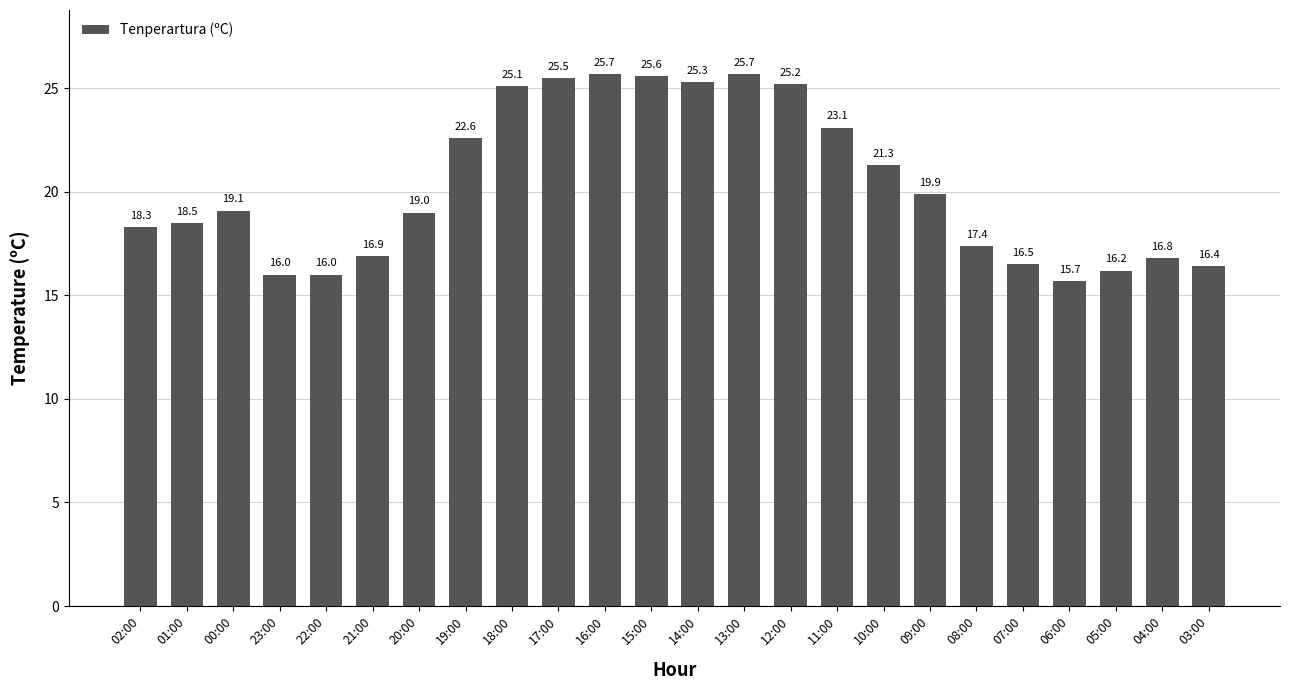

What is the ratio of the value at 01:00 to the value at 19:00?

0.8